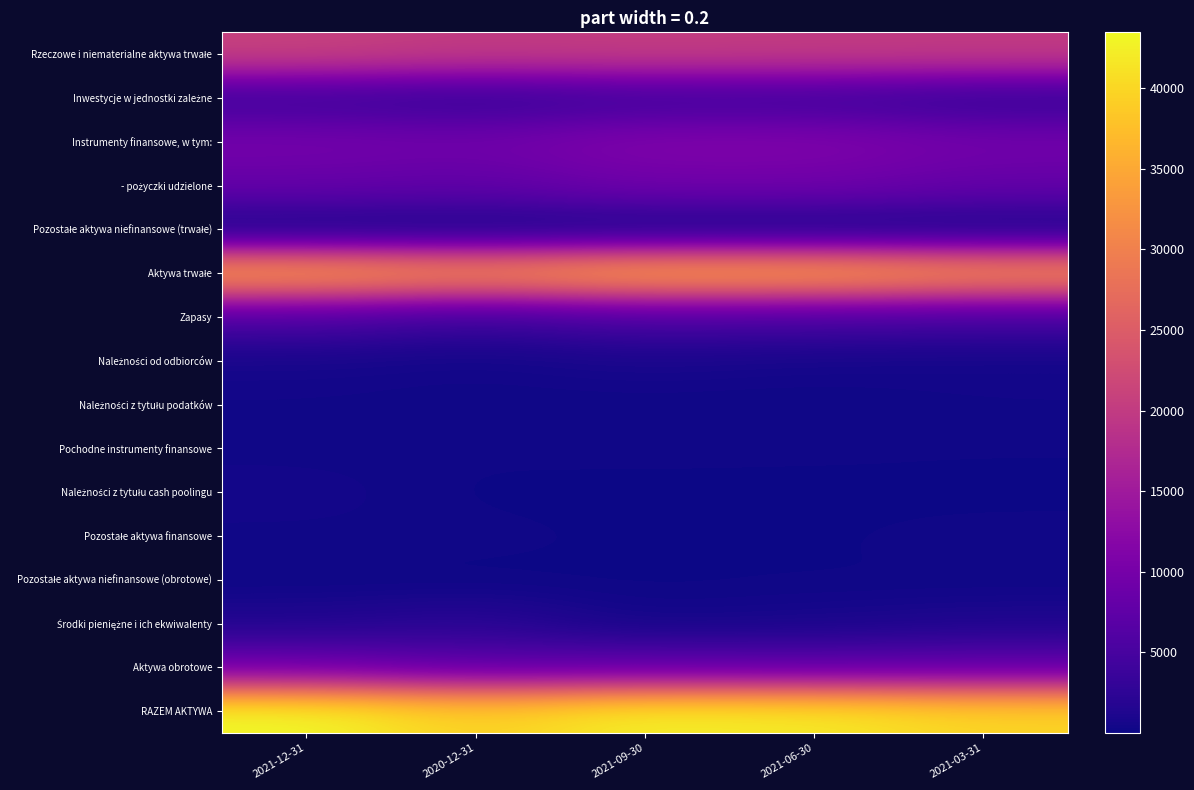

How many data points does each series have?

5